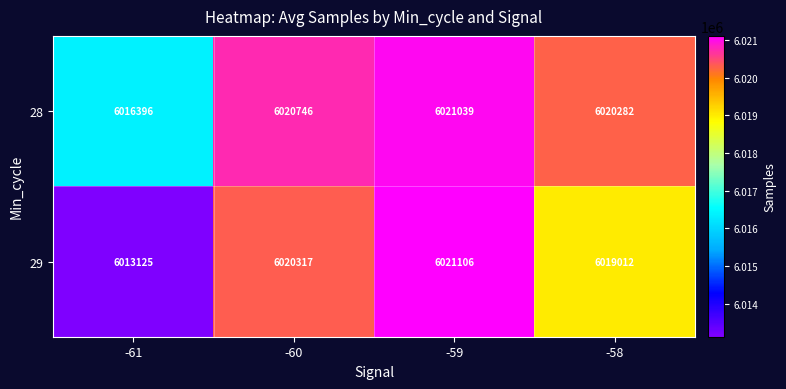

Which series has the largest range (max minus min)?

29